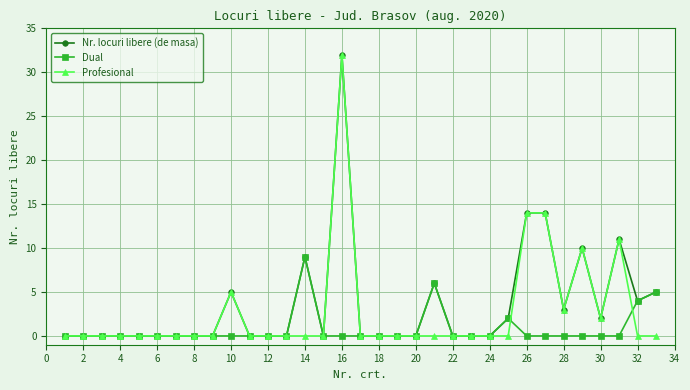

What is the highest value of the Nr. locuri libere (de masa) series?

32